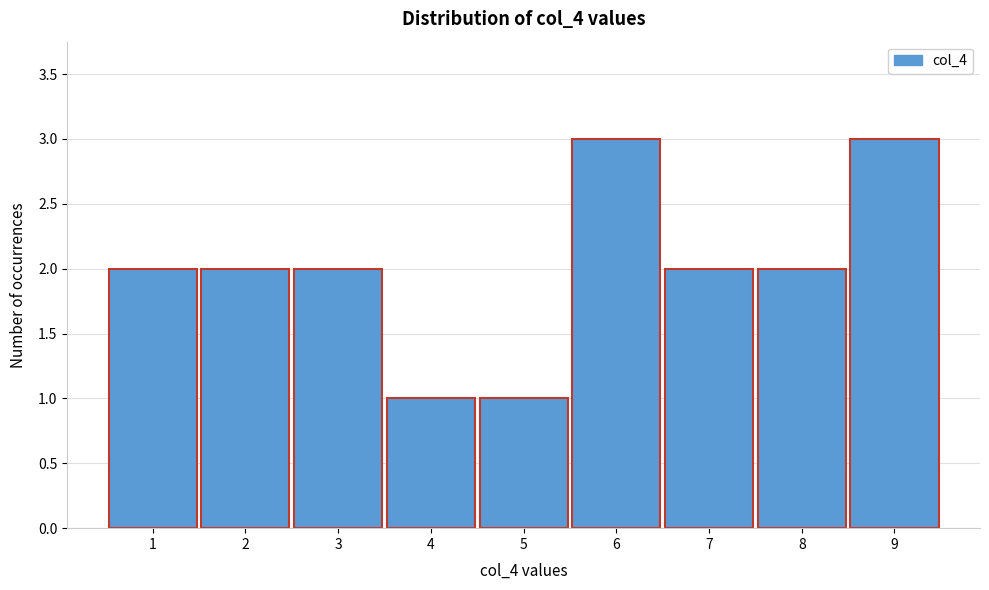

What is the height of the bar covering 5.5 to 6.5 on the x-axis? The values are not printed on the chart, so give them approximately, as read against the axis.

3